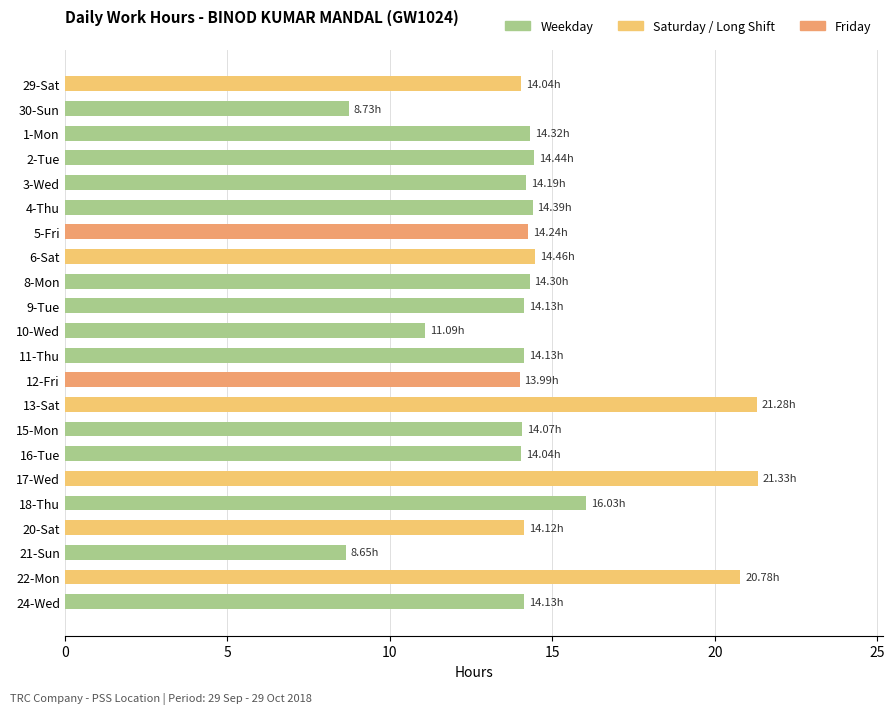

Approximately how many times larger is the value at 3-Wed compared to 10-Wed?

1.3